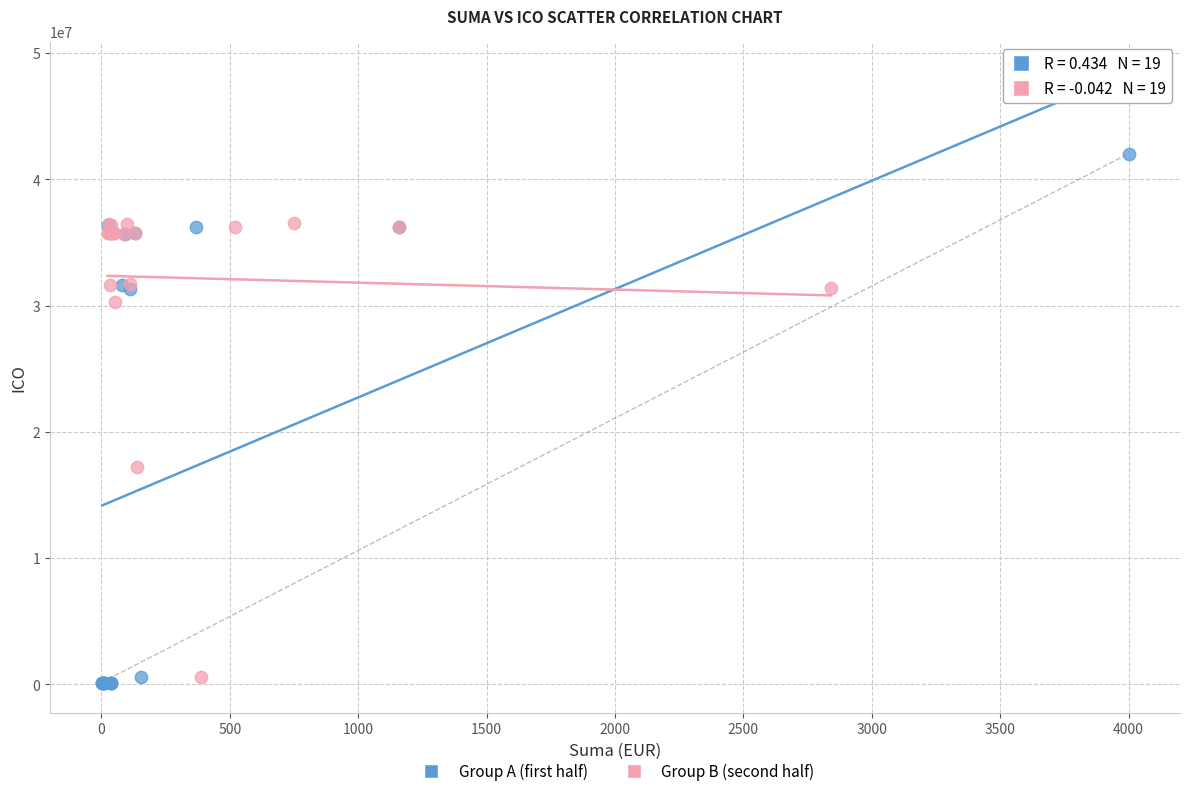

Which series contains the highest Y value?

Group A (first half)